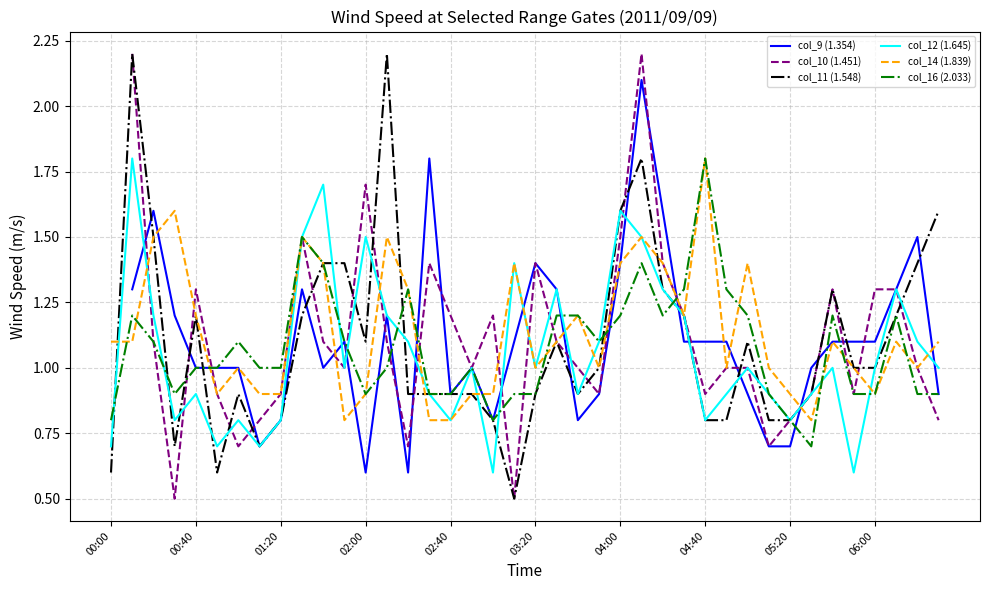

What is the minimum value for col_16 (2.033)?

0.7